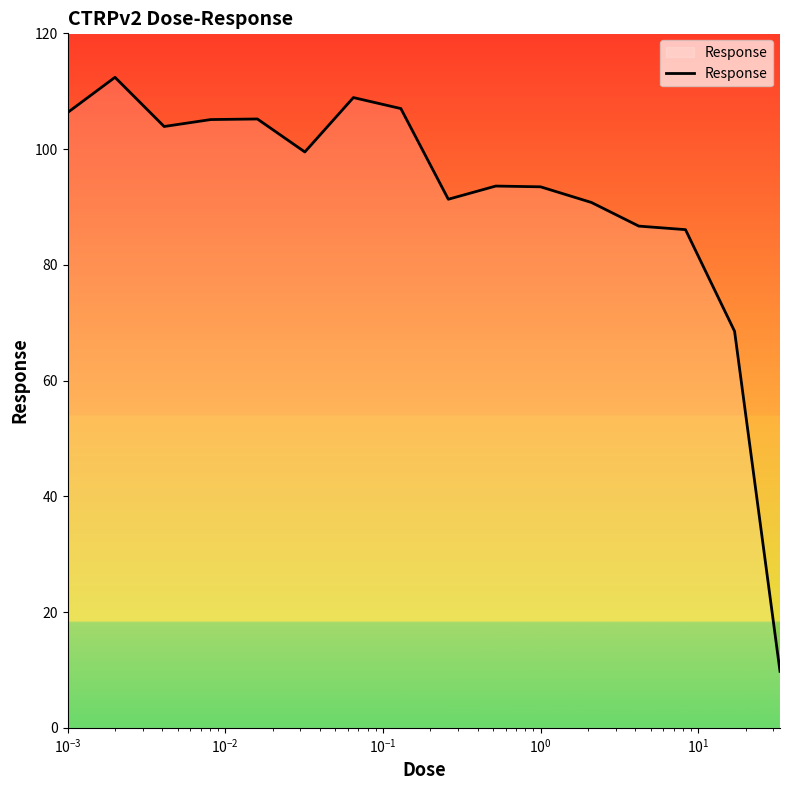

What is the difference between the maximum and minimum values?

102.6